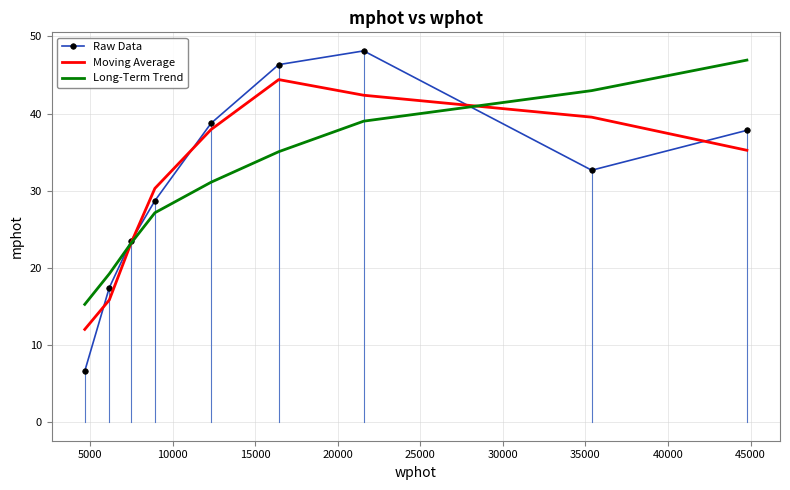

What is the minimum value shown in the chart?

6.6